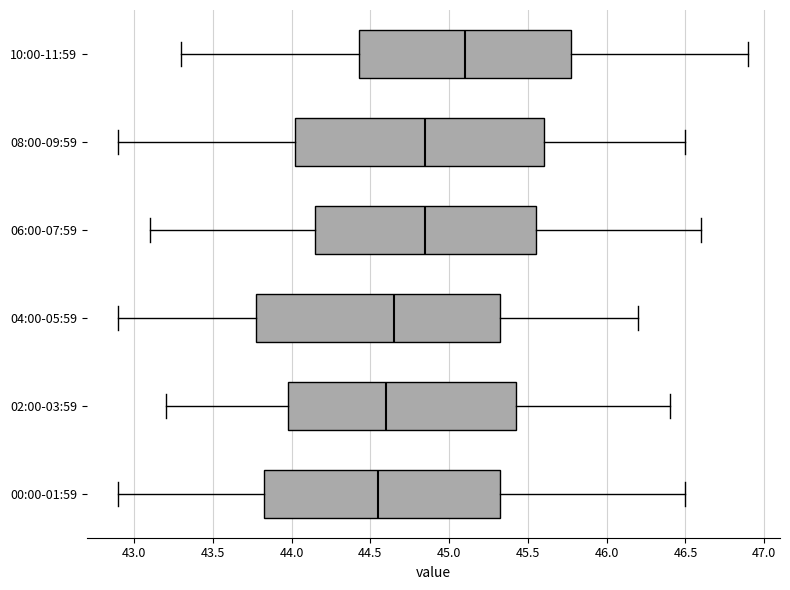

Reading bottom to top, read every box against the x-axis: the position of its median line, the range the box covers, and the ends of its whiskers. The values are not printed on the chart, so give them approximately, as read against the axis.

00:00-01:59: median 44.55, box 43.85 to 45.35, whiskers 42.90 to 46.50
02:00-03:59: median 44.60, box 44.00 to 45.45, whiskers 43.20 to 46.40
04:00-05:59: median 44.65, box 43.80 to 45.35, whiskers 42.90 to 46.20
06:00-07:59: median 44.85, box 44.15 to 45.55, whiskers 43.10 to 46.60
08:00-09:59: median 44.85, box 44.05 to 45.60, whiskers 42.90 to 46.50
10:00-11:59: median 45.10, box 44.45 to 45.80, whiskers 43.30 to 46.90